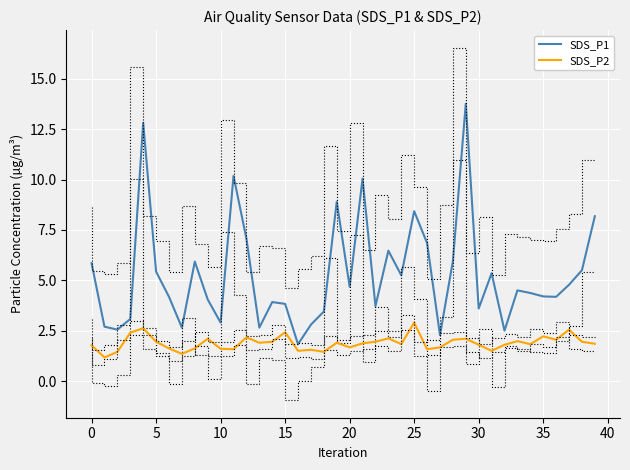

True or false: SDS_P1 and SDS_P2 intersect in this chart.

False